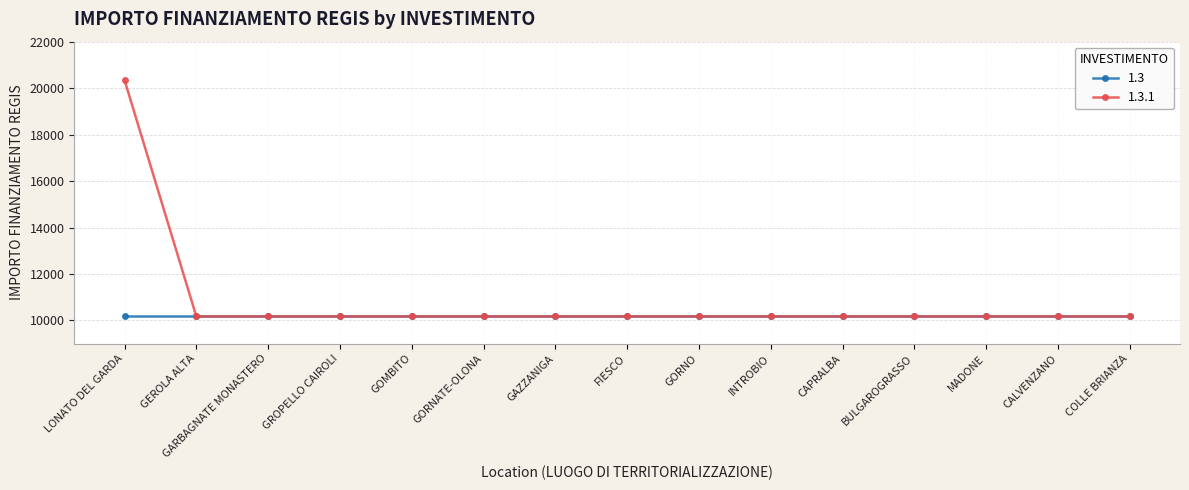

Which category has the highest value across all series?

LONATO DEL GARDA